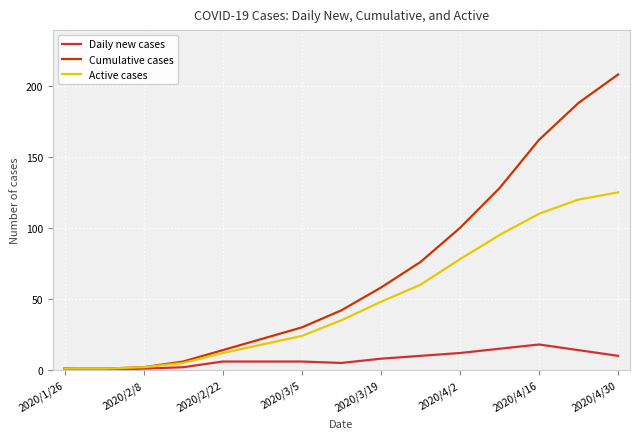

Which series has the largest range (max minus min)?

Cumulative cases